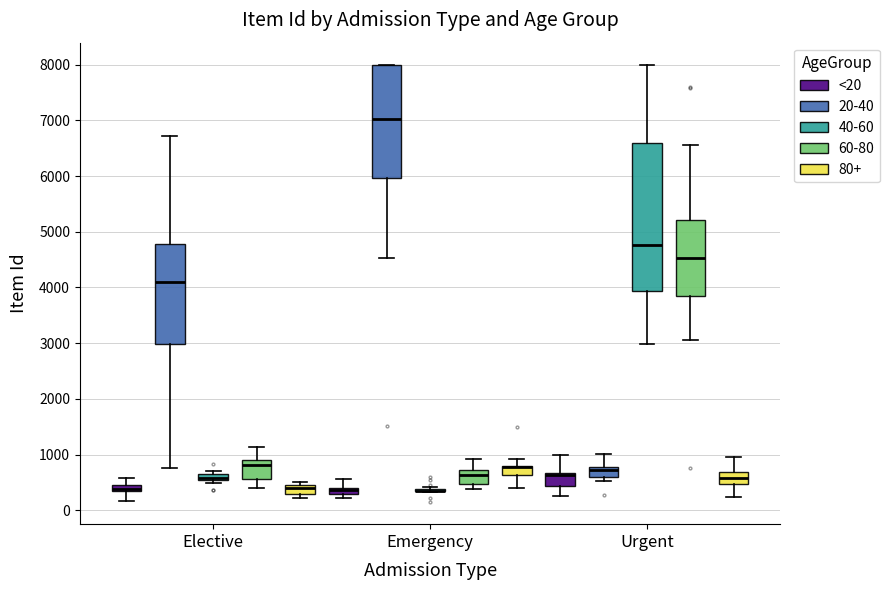

Comparing the boxes themselves (not the whiskers), which one is the tallest?

Urgent (40-60)